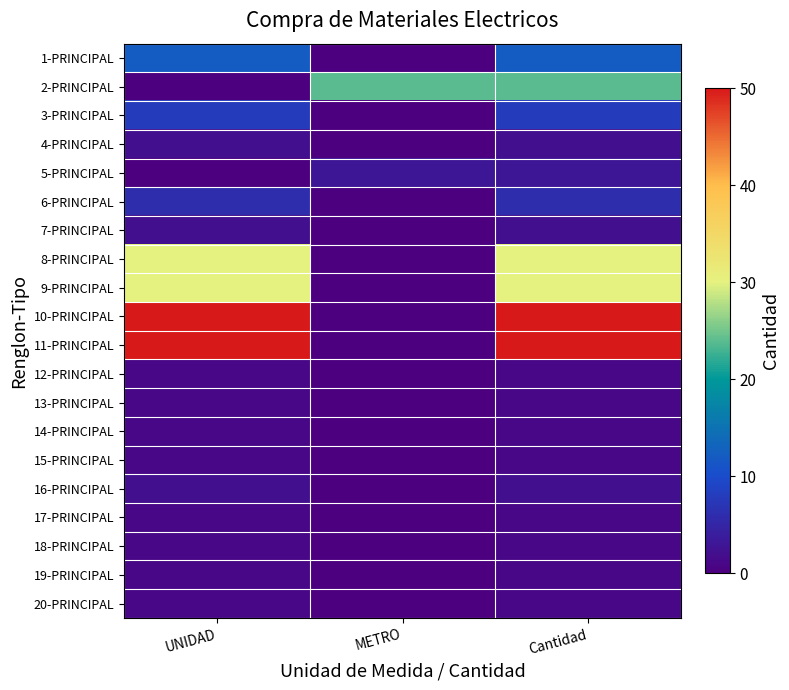

Which label corresponds to the smallest value in the chart?

METRO